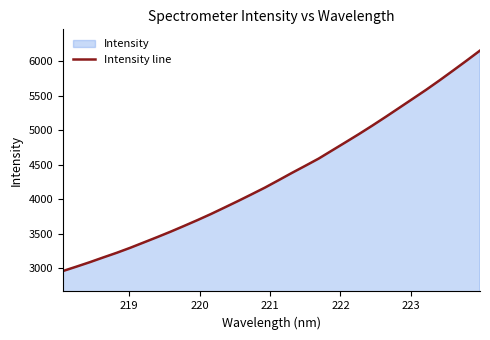

What is the difference between the maximum and minimum values?

3192.6